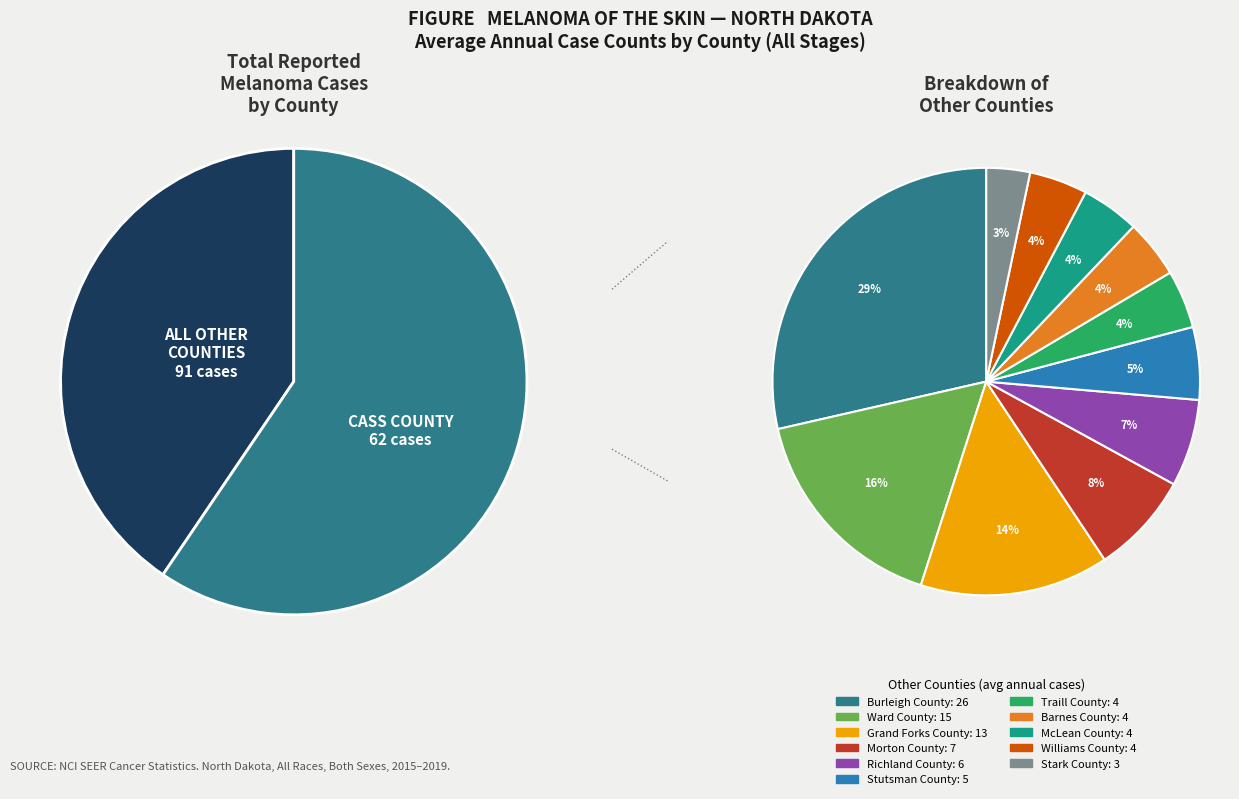

Does Ward County account for over 50% of the chart?

No